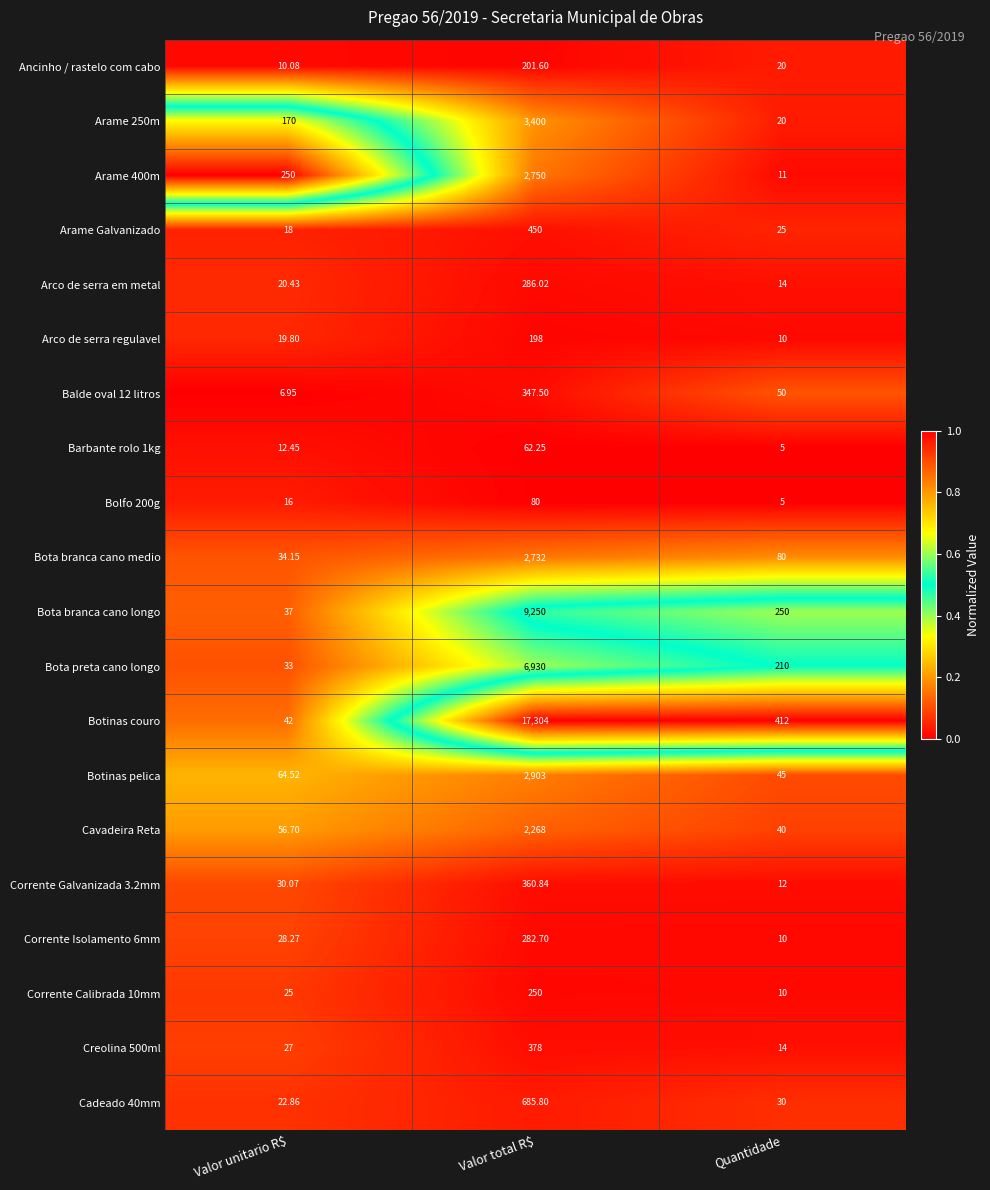

At which category is the sum across all series the highest?

Valor total R$